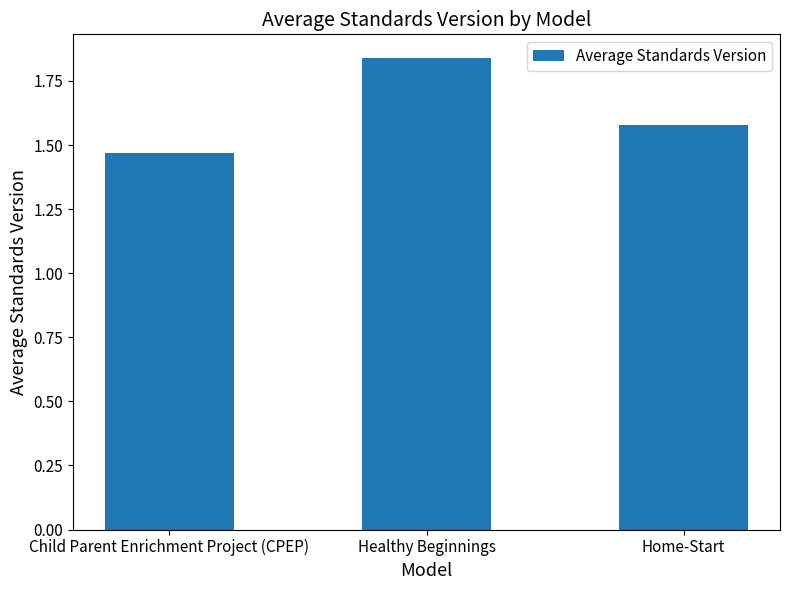

List the labels in order of value, smallest first.

Child Parent Enrichment Project (CPEP), Home-Start, Healthy Beginnings